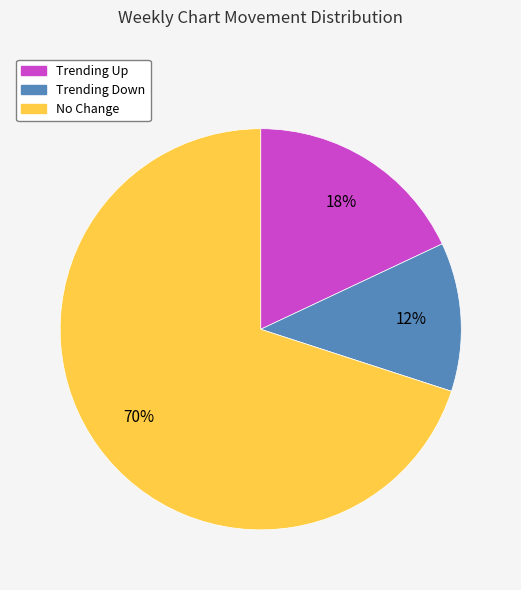

To the nearest percent, what is the difference between the largest and smallest slice percentages?

58%